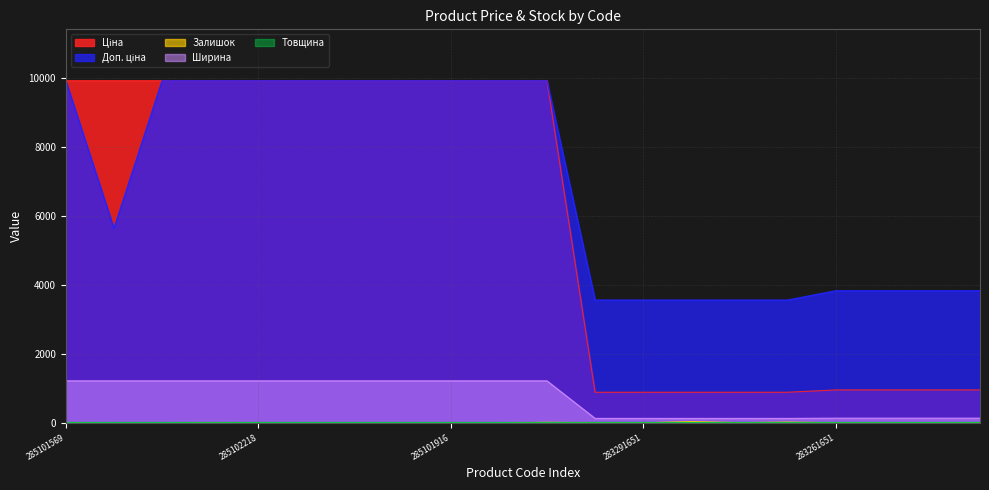

Which category has the highest value in the Доп. ціна series?

285101569